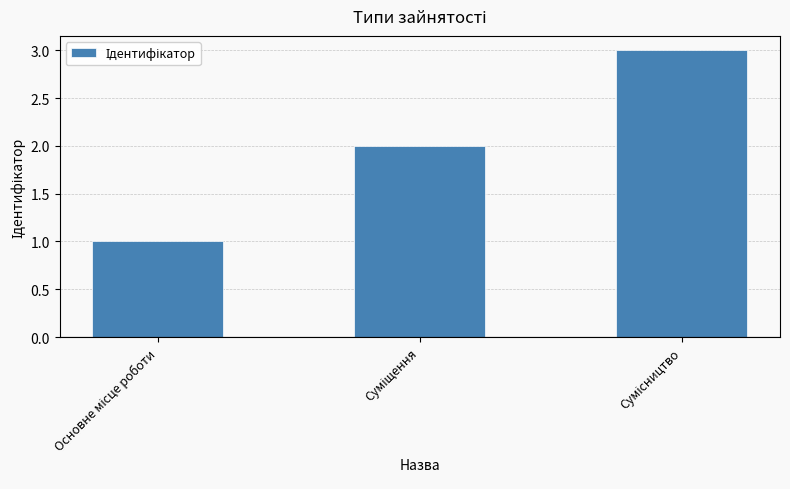

What is the sum of all values?

6